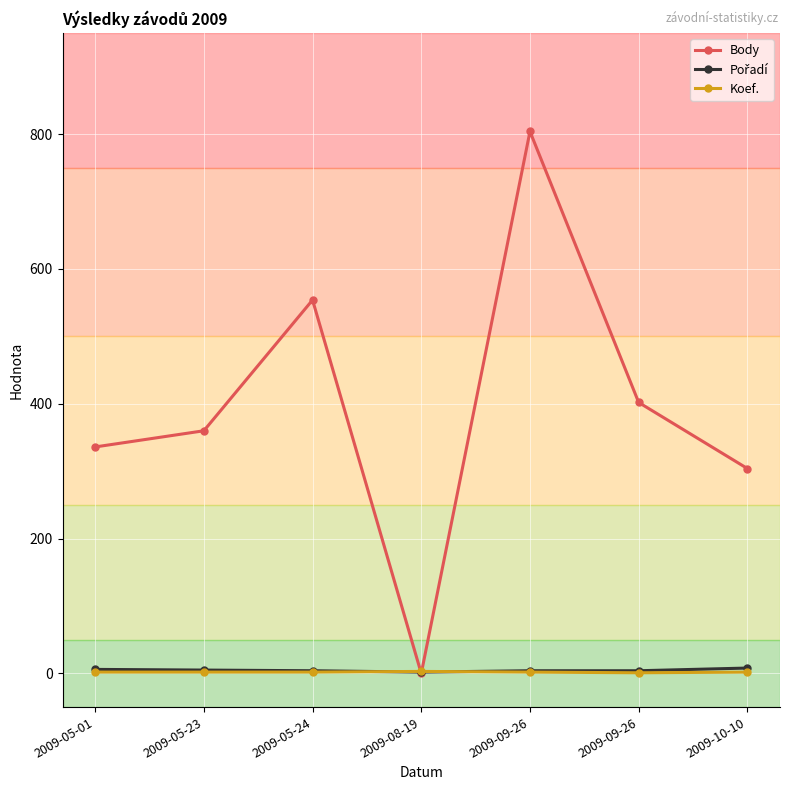

How many values in the Body series are below 360?

3